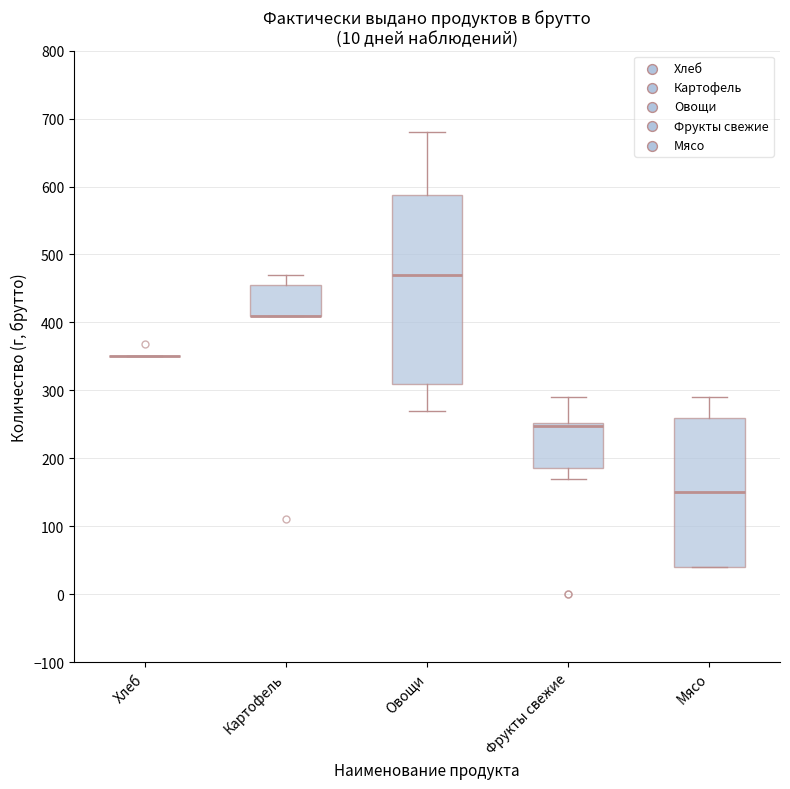

Reading left to right, transcribe this box plot: for each box, give where its median line is, the range the box spans, and where its two whiskers end, as read against the y-axis. The values are not printed on the chart, so give them approximately, as read against the axis.

Хлеб: box collapsed to a line at 350, whiskers 350 to 350
Картофель: median 410 (drawn on the box's lower edge), box 410 to 460, whiskers 410 to 470
Овощи: median 470, box 310 to 590, whiskers 270 to 680
Фрукты свежие: median 250 (just below the box's upper edge), box 190 to 250, whiskers 170 to 290
Мясо: median 150, box 40 to 260, whiskers 40 to 290